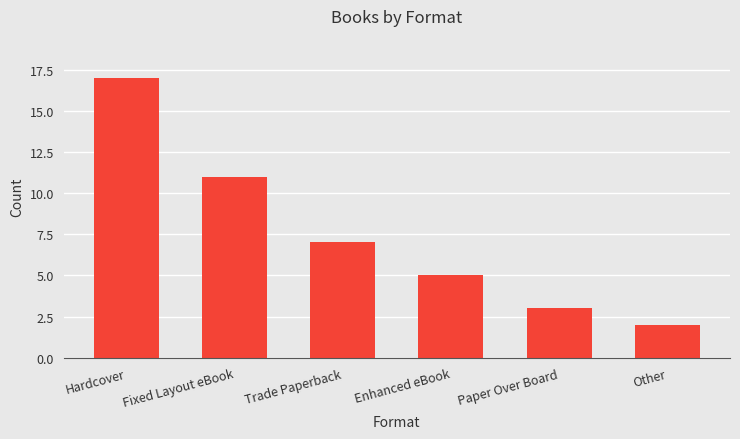

Where does the data first go above 7?

Hardcover